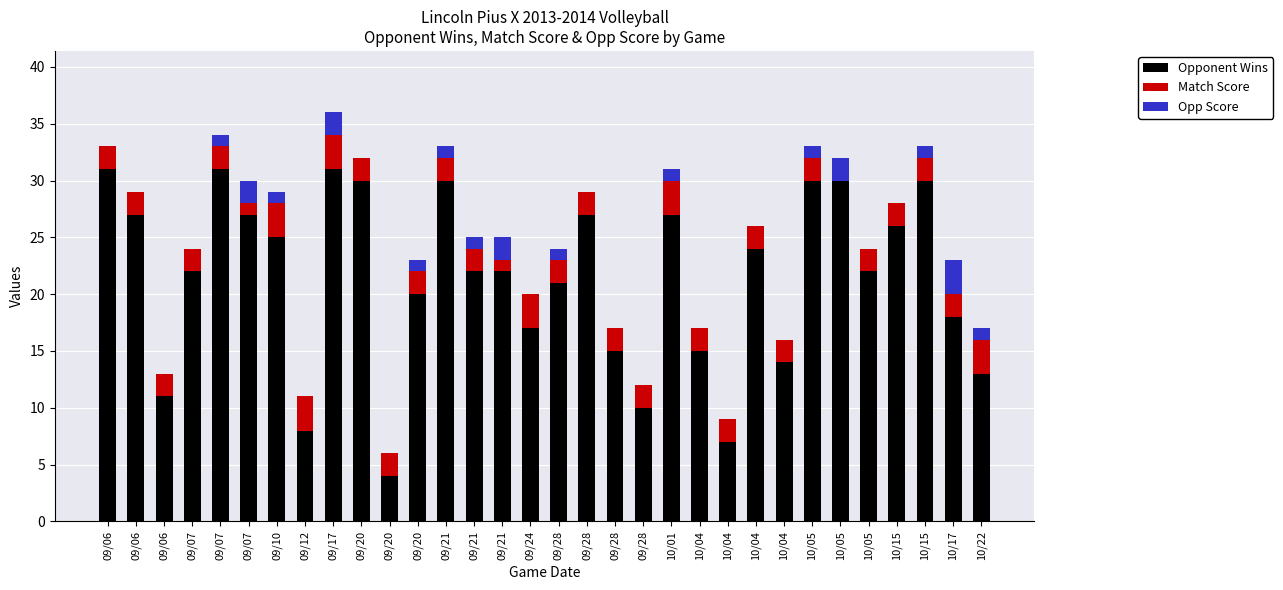

What is the sum of the Match Score values at 09/07 and 09/17?

4